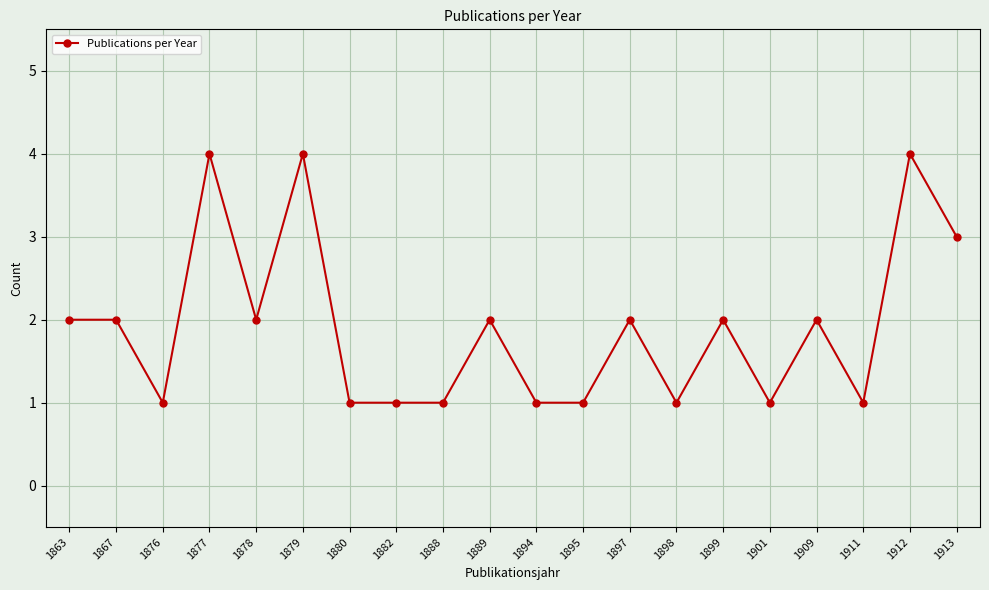

How many lines are shown in the chart?

1